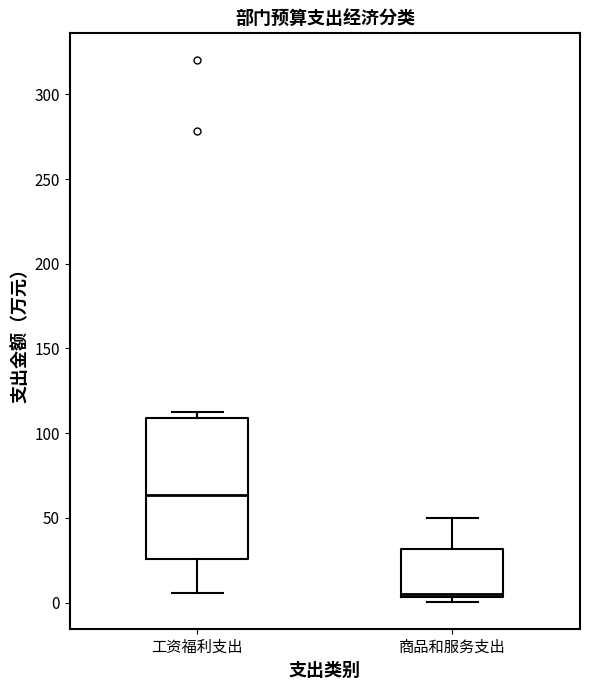

Which box's median line is the lowest?

商品和服务支出